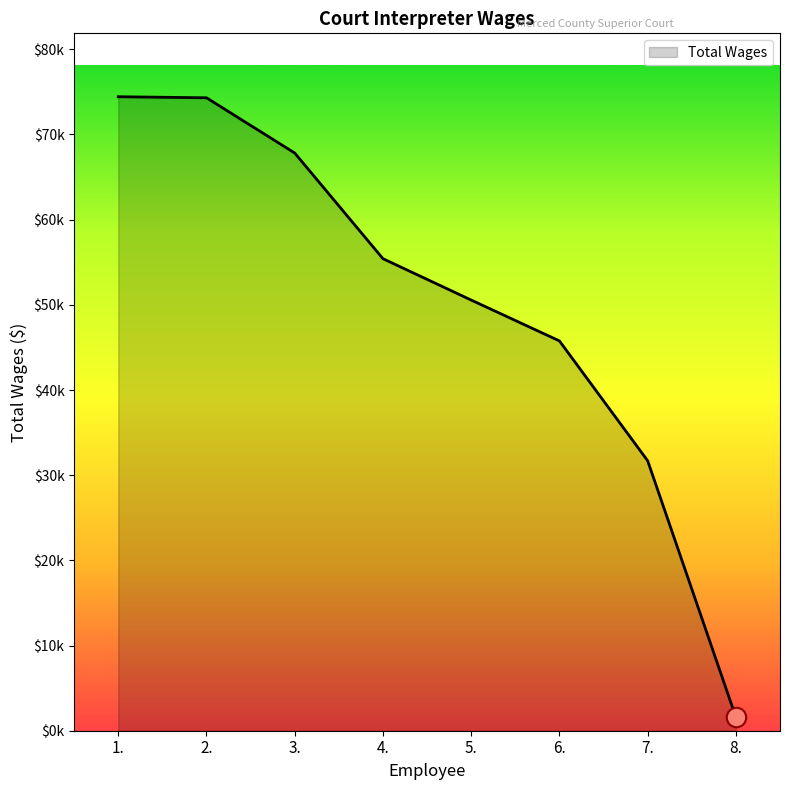

Which label corresponds to the largest value in the chart?

1.